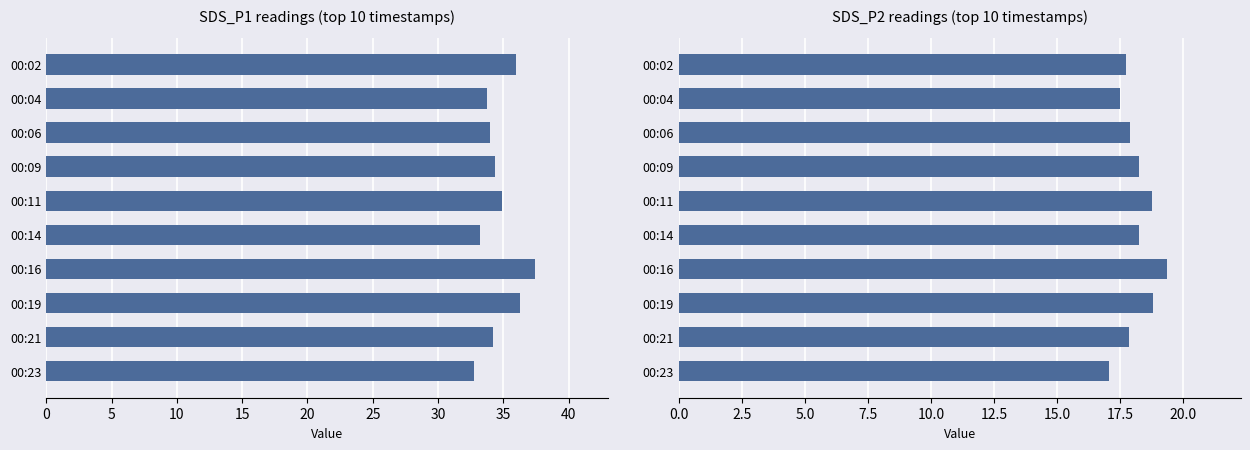

Rank the series by their average value, from highest to lowest.

SDS_P1, SDS_P2